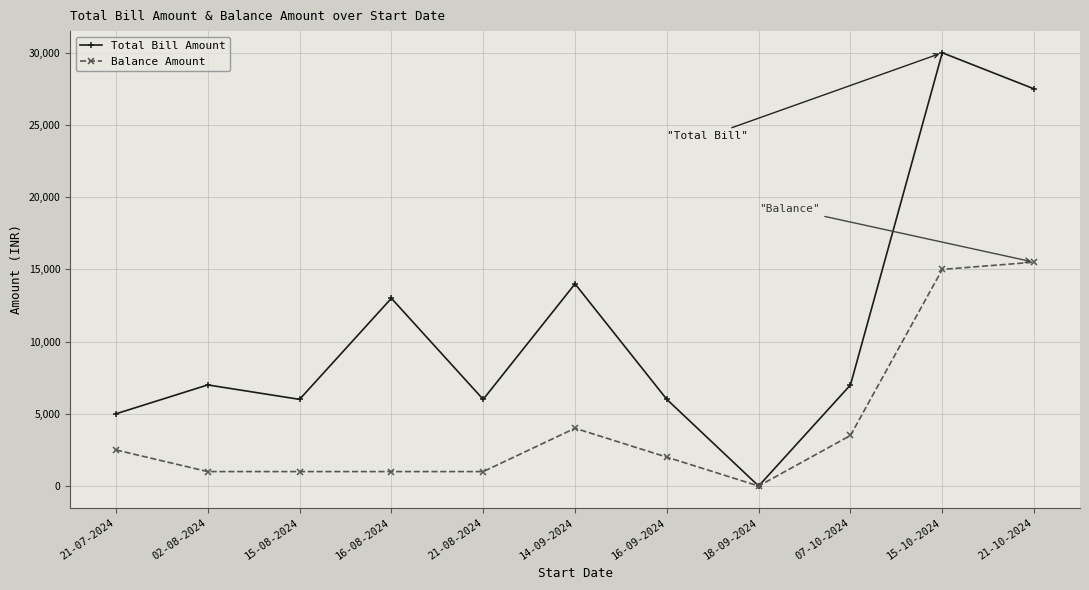

Where does the Balance Amount series first go above 2000?

21-07-2024